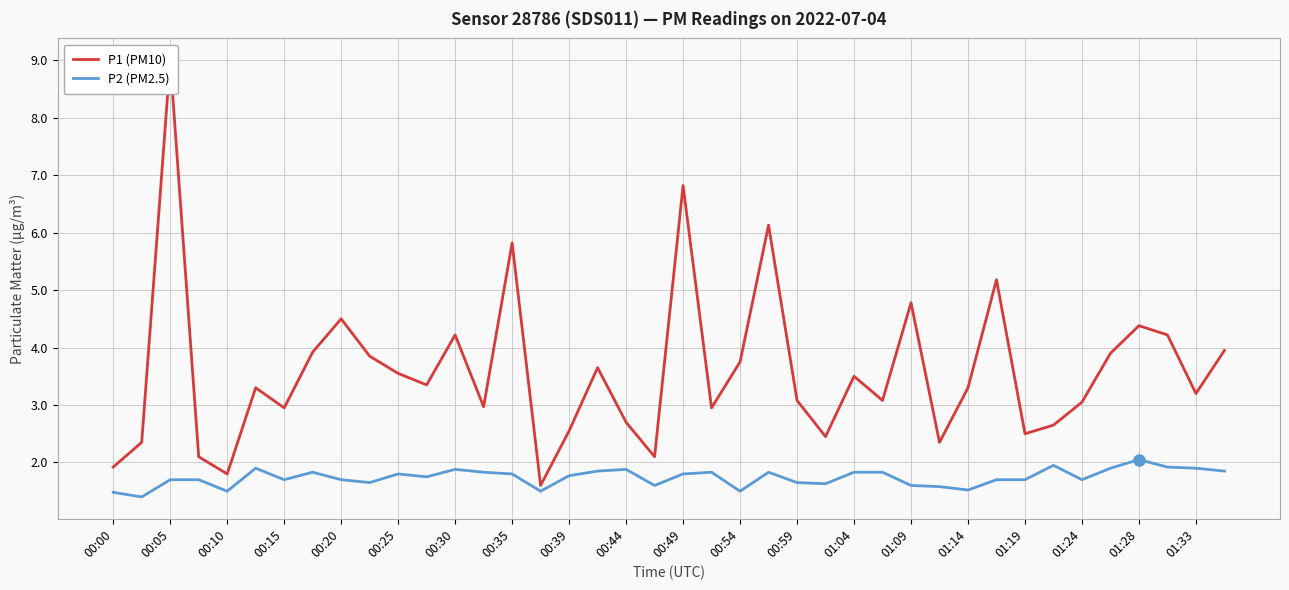

Where is P1 (PM10) nearest to the value 5?

31